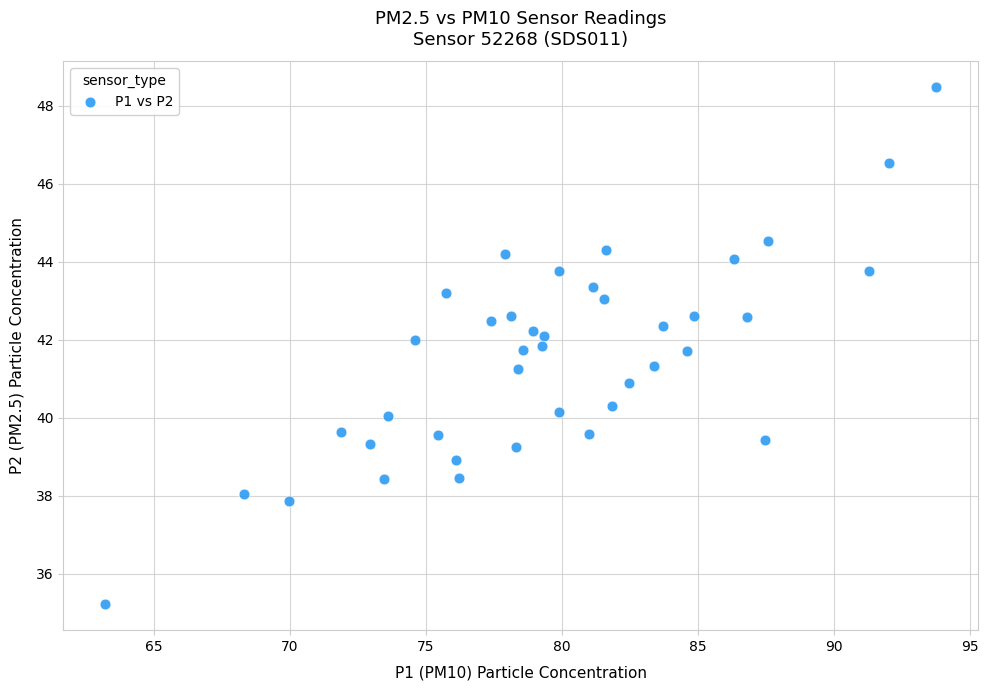

What is the range of X values (max minus min)?

30.6